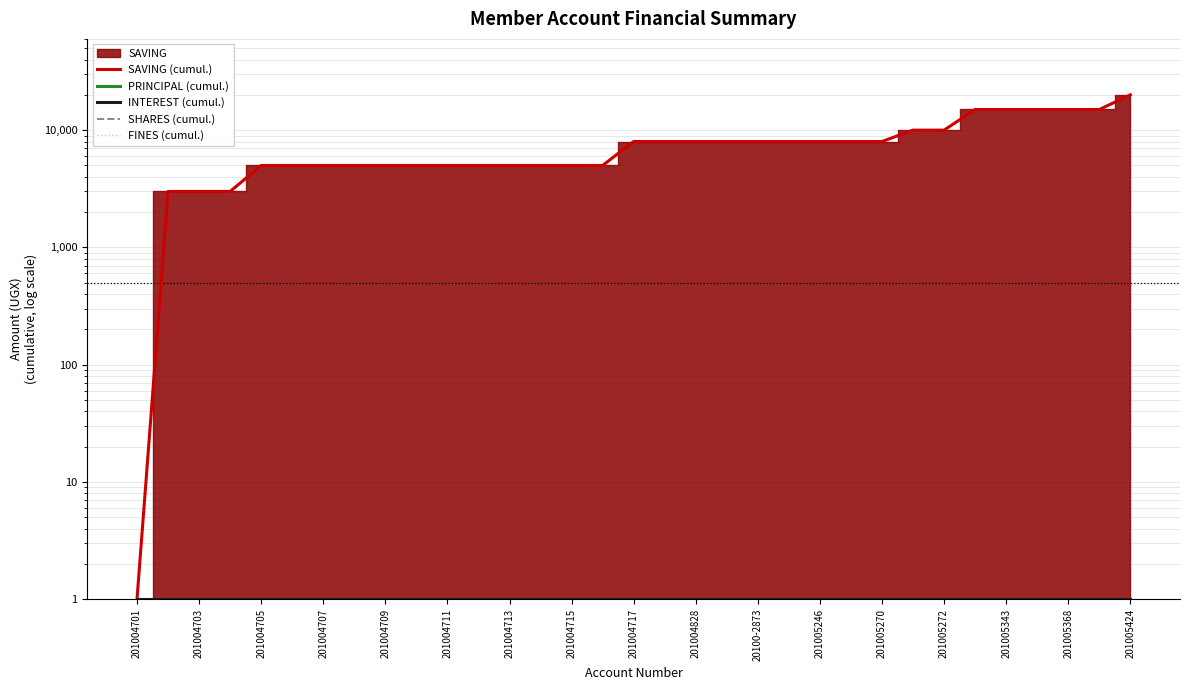

True or false: SHARES (cumul.) has a value of 1 at 201005272.

True